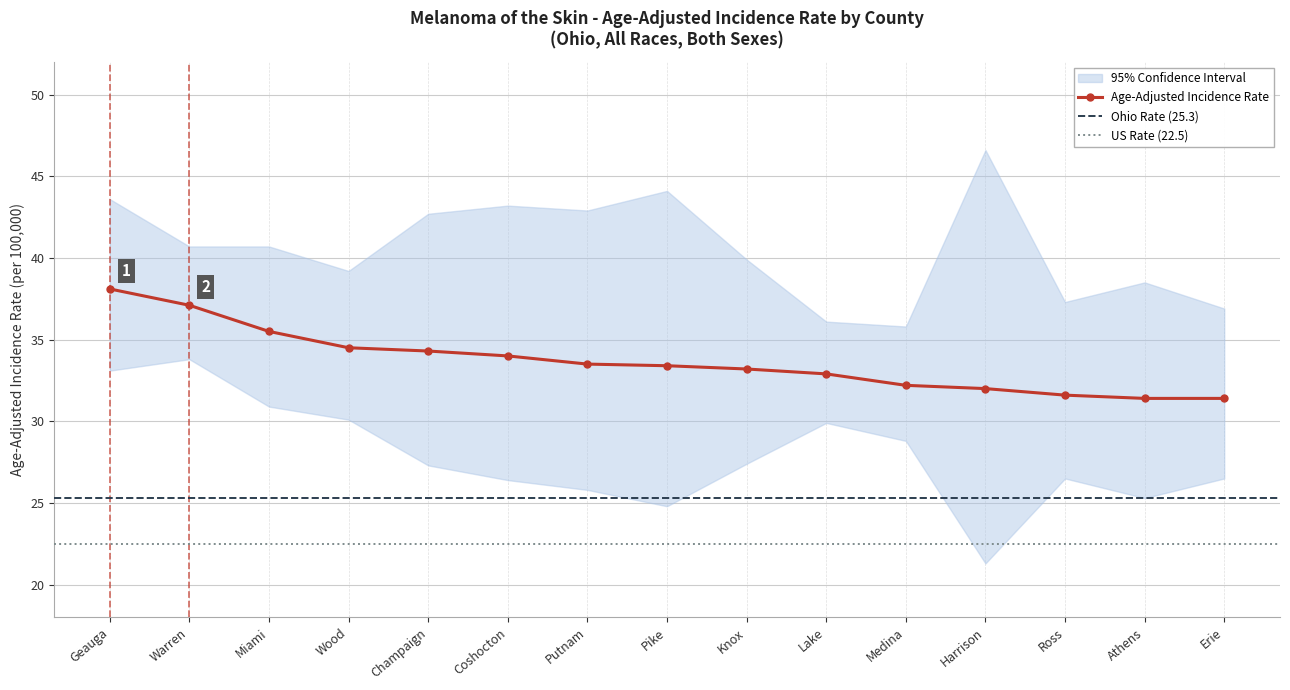

What position from the right is Coshocton?

10